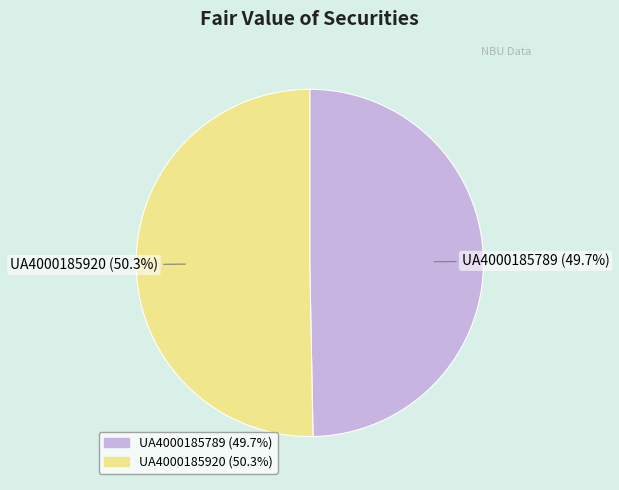

What percentage is NOT represented by UA4000185789?

50.3%